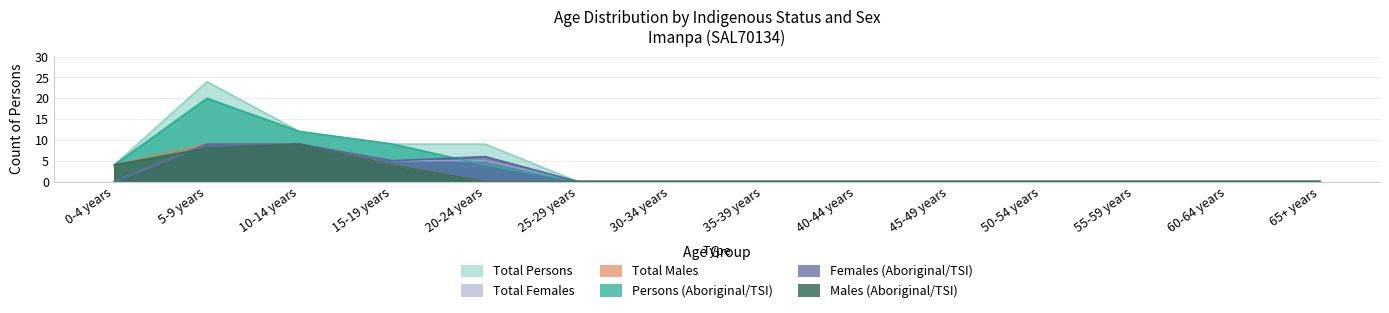

Where is Total Males nearest to the value 4?

0-4 years